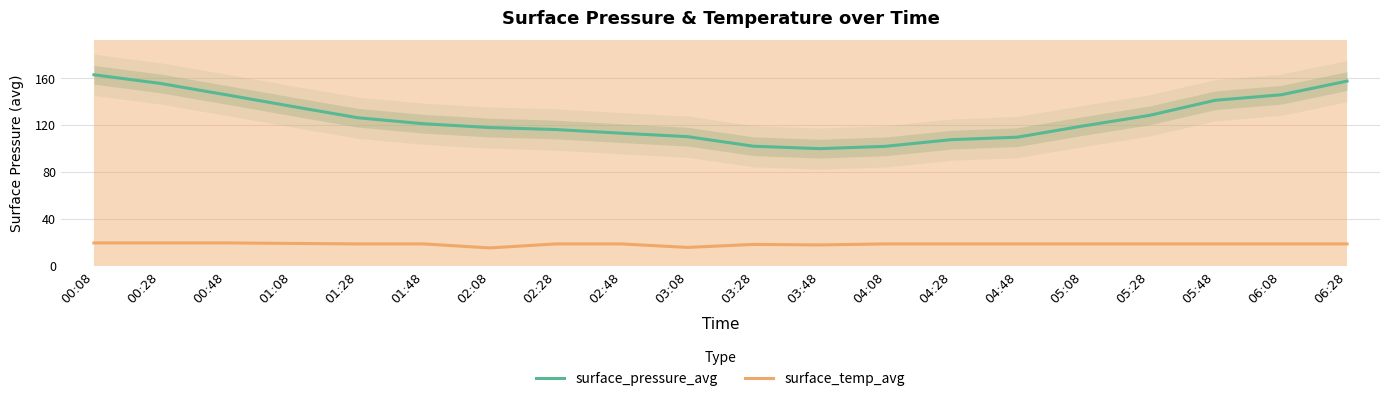

Reading right to left, list all the values displayed in this chart.

surface_pressure_avg: 157.6	145.9	141.3	128.3	119.4	109.8	107.7	102.0	100.0	102.1	110.2	113.2	116.3	118.0	121.2	126.4	136.1	146.0	155.7	163.0
surface_temp_avg: 18.7	18.7	18.7	18.7	18.7	18.7	18.7	18.7	17.9	18.3	15.7	18.7	18.7	15.3	18.7	18.7	19.1	19.6	19.6	19.6